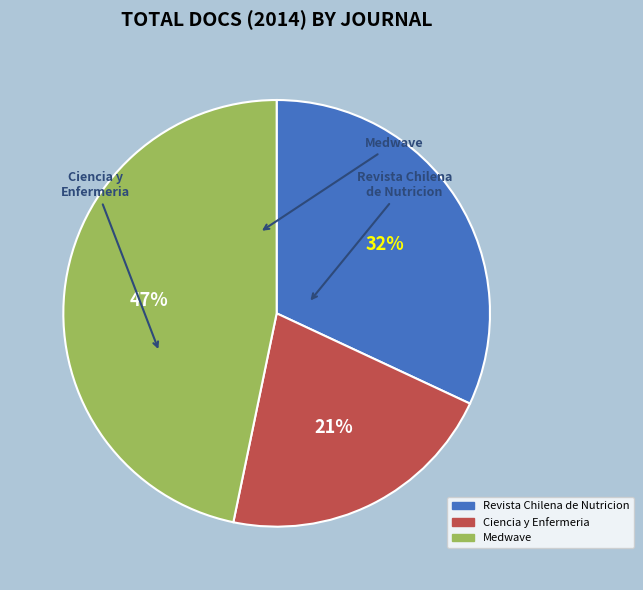

What is the smallest slice in the pie chart?

Ciencia y Enfermeria